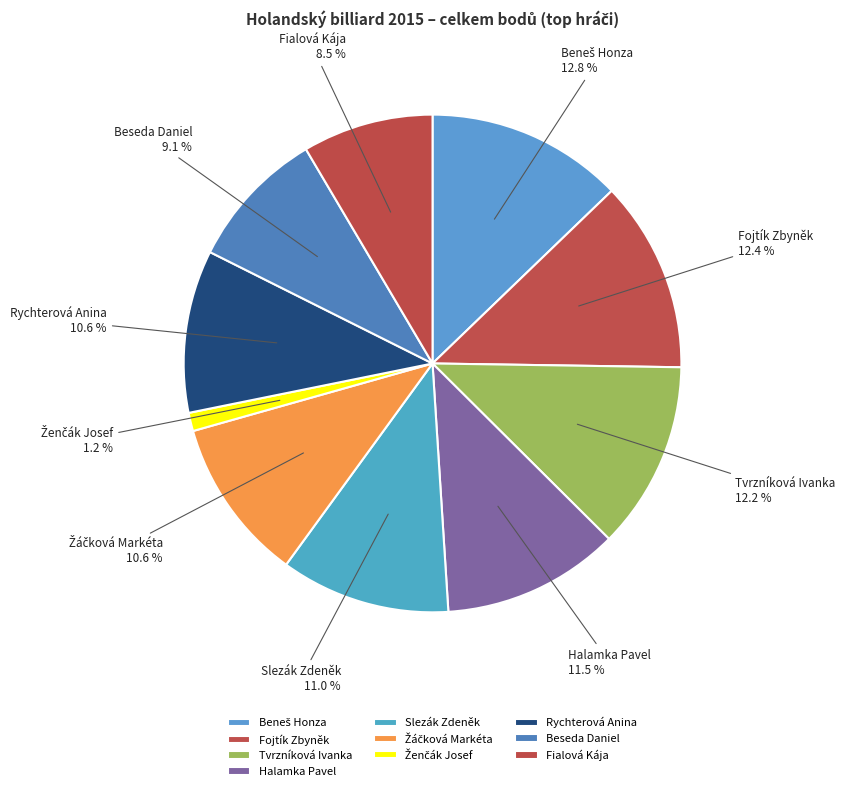

To the nearest percent, what is the average slice percentage?

10%